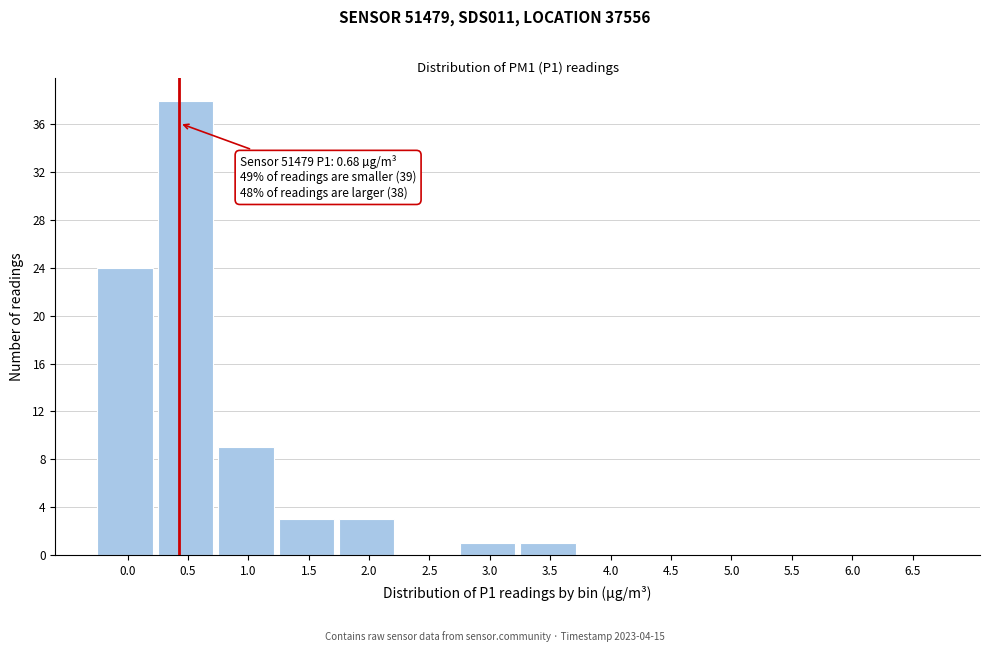

Reading left to right, transcribe all the data shown in this chart.

0.0=24	0.5=38	1.0=9	1.5=3	2.0=3	2.5=0	3.0=1	3.5=1	4.0=0	4.5=0	5.0=0	5.5=0	6.0=0	6.5=0